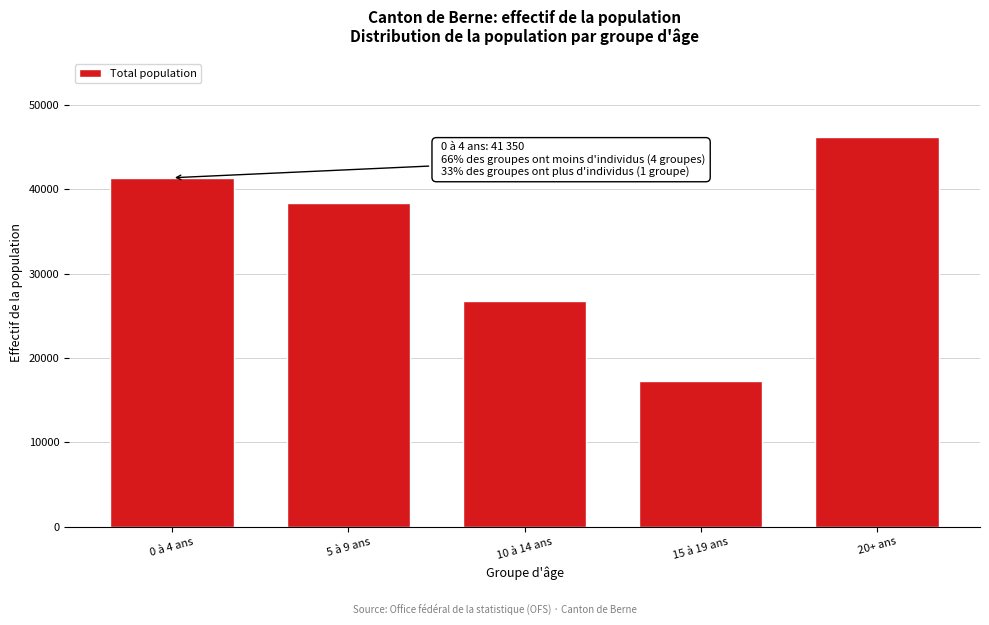

Reading right to left, transcribe all the data shown in this chart.

46208	17291	26763	38388	41350